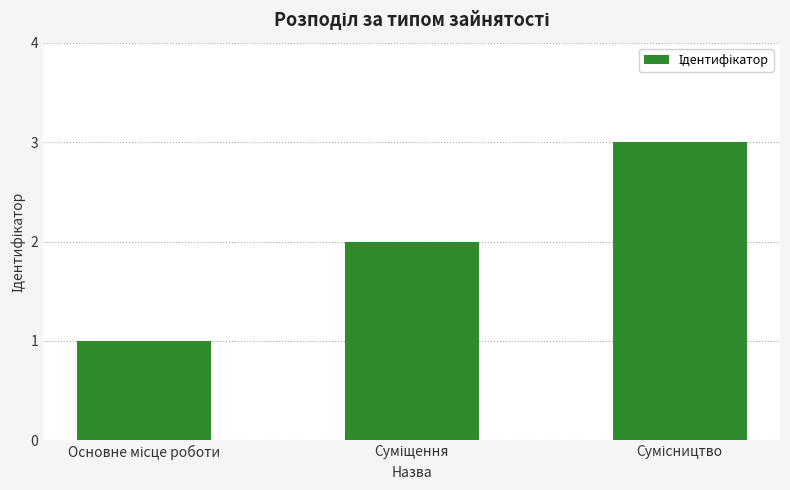

What is the maximum value shown in the chart?

3